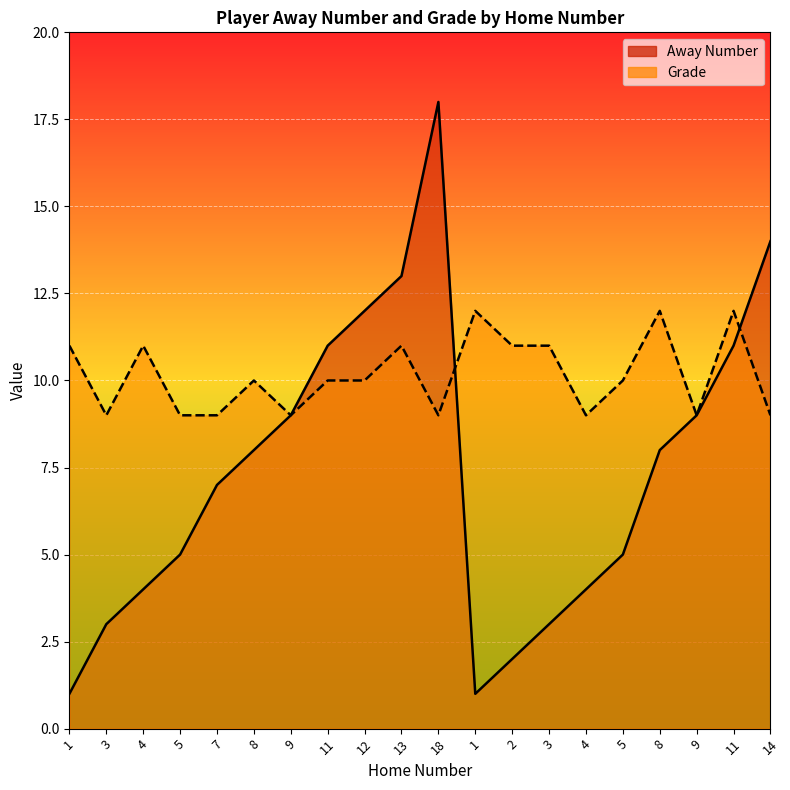

Reading left to right, transcribe all the data shown in this chart.

Away Number: 1=1	3=3	4=4	5=5	7=7	8=8	9=9	11=11	12=12	13=13	18=18	1=1	2=2	3=3	4=4	5=5	8=8	9=9	11=11	14=14
Grade: 1=11	3=9	4=11	5=9	7=9	8=10	9=9	11=10	12=10	13=11	18=9	1=12	2=11	3=11	4=9	5=10	8=12	9=9	11=12	14=9